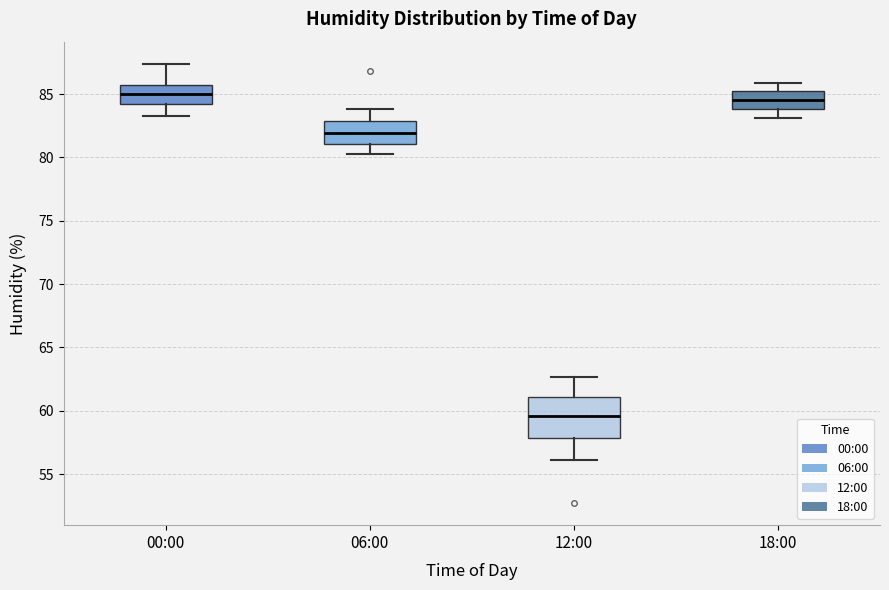

Which box is the tallest, from its lower edge to its upper edge?

12:00